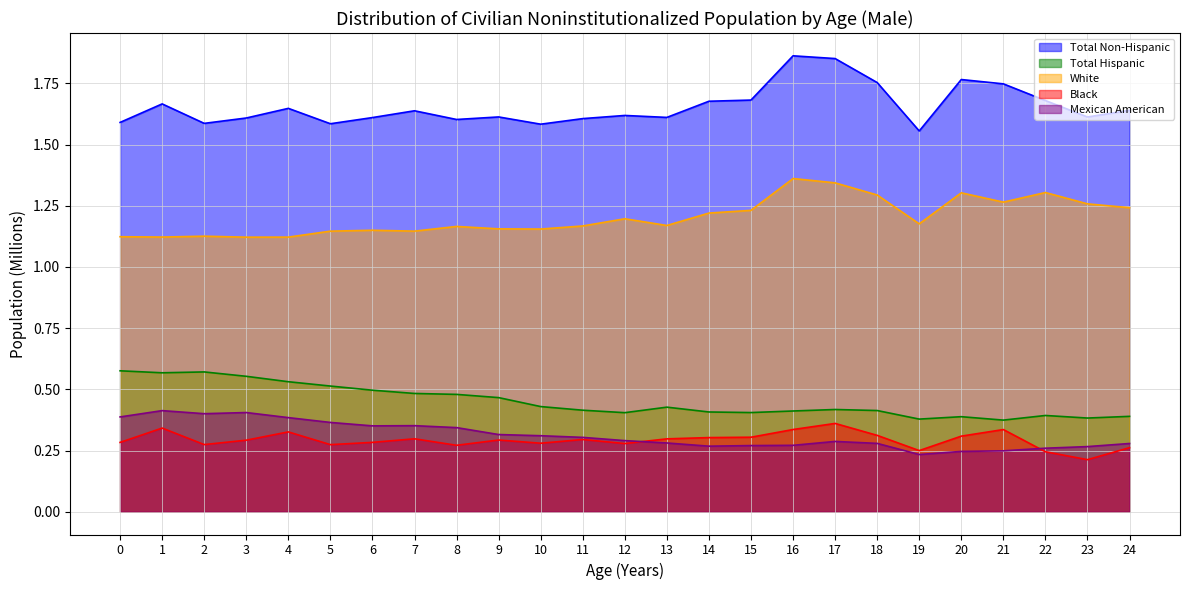

At which label does Mexican American reach its minimum?

19